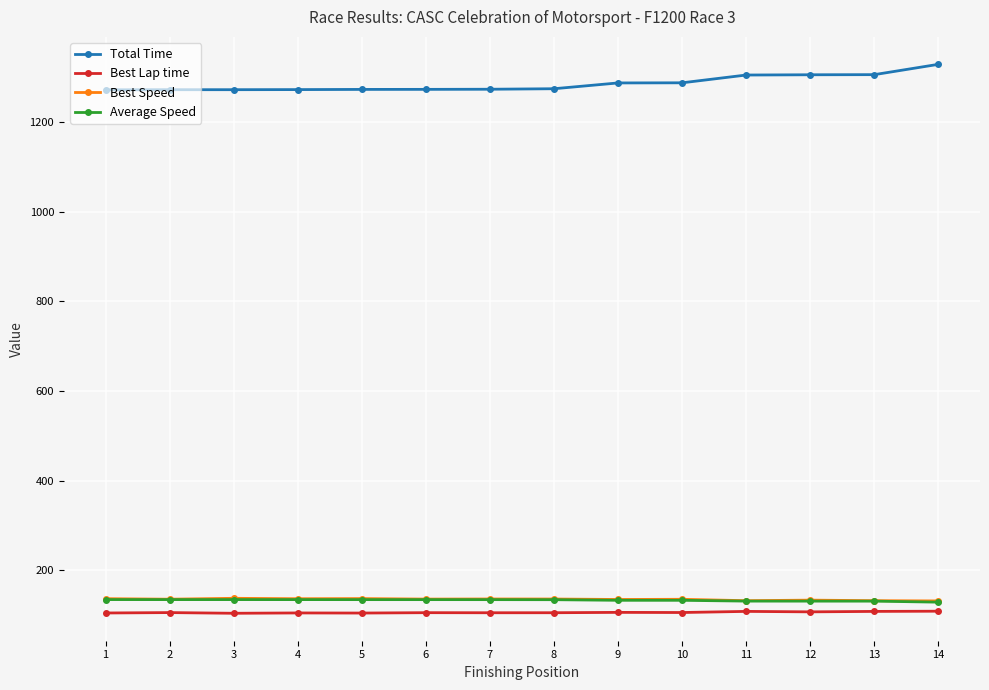

What value does the Best Lap time series have at 9?

105.8